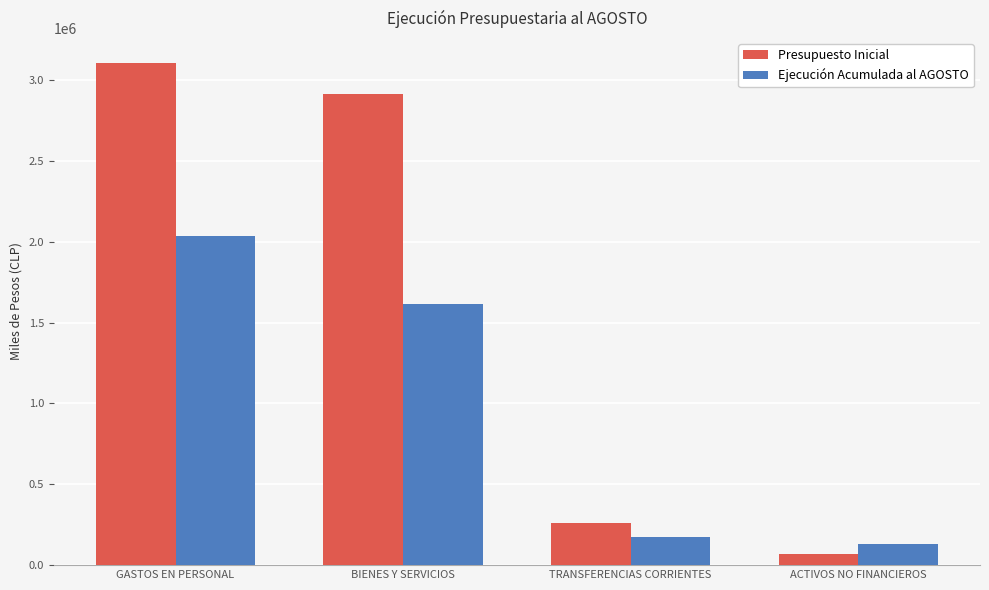

What is the label of the 3rd bar from the left?

TRANSFERENCIAS CORRIENTES